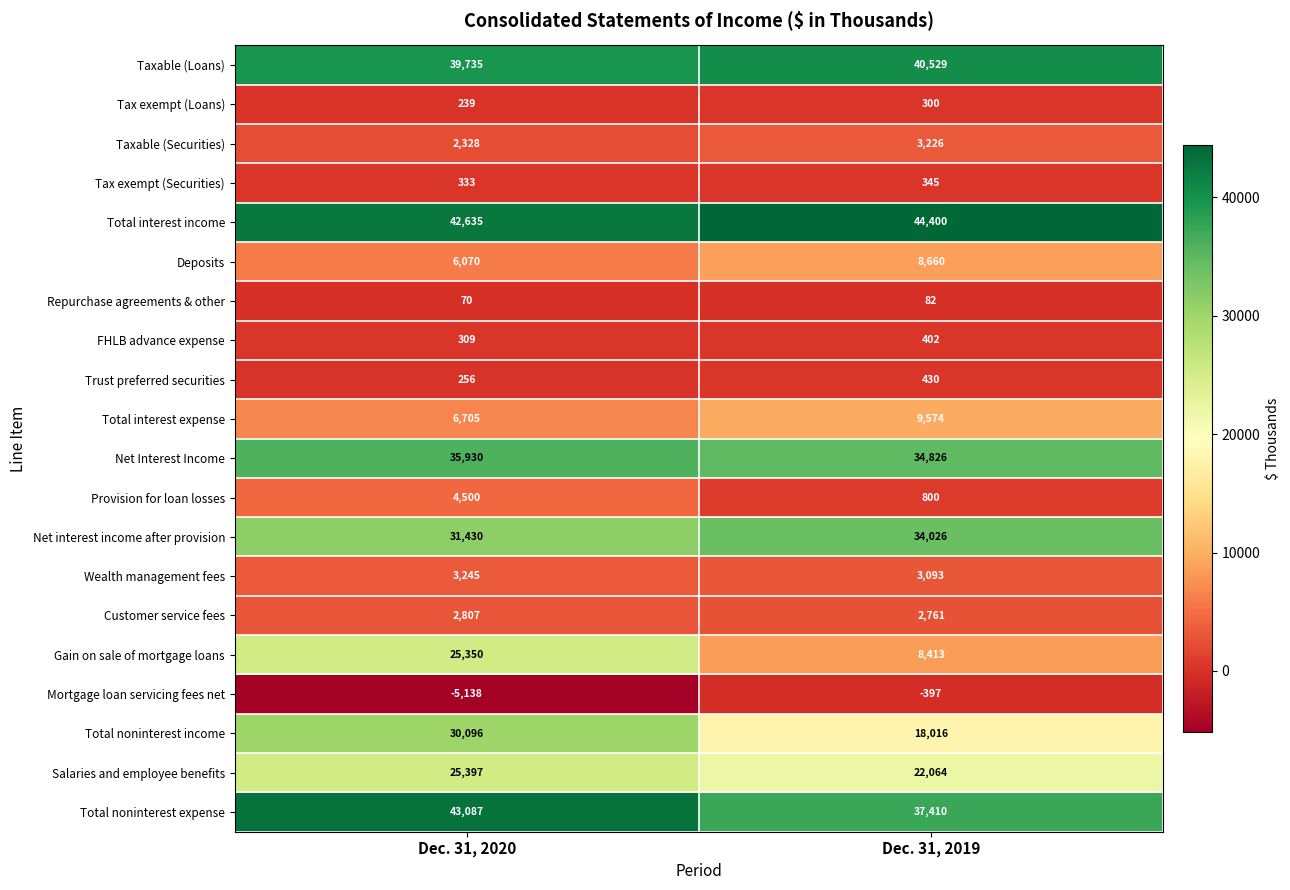

Which series has the largest range (max minus min)?

Gain on sale of mortgage loans